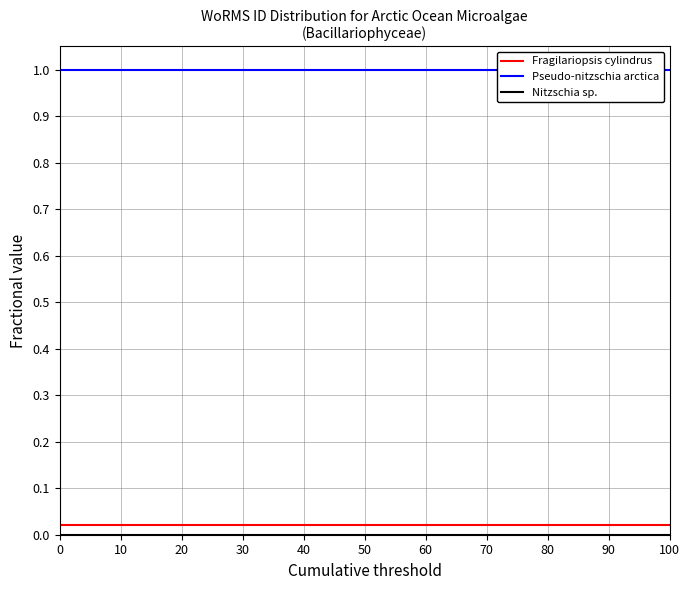

True or false: Pseudo-nitzschia arctica and Nitzschia sp. intersect in this chart.

False